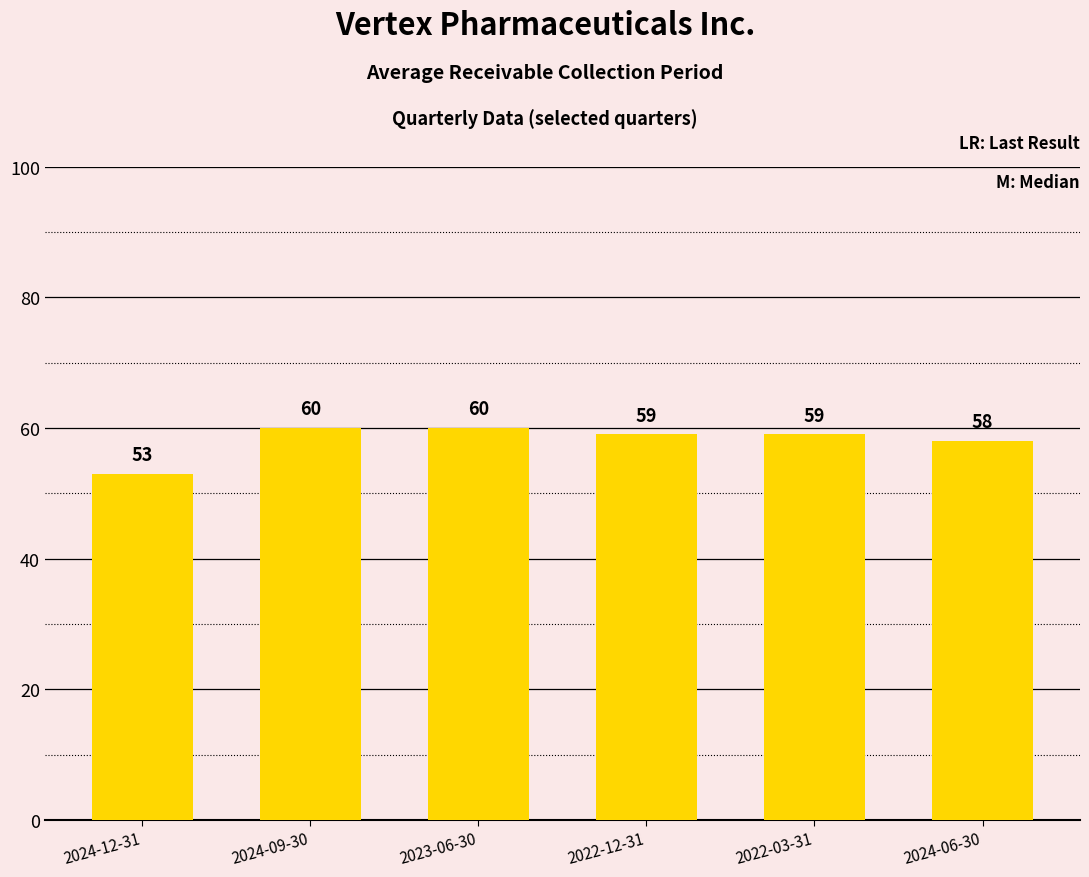

What position from the right is 2022-03-31?

2